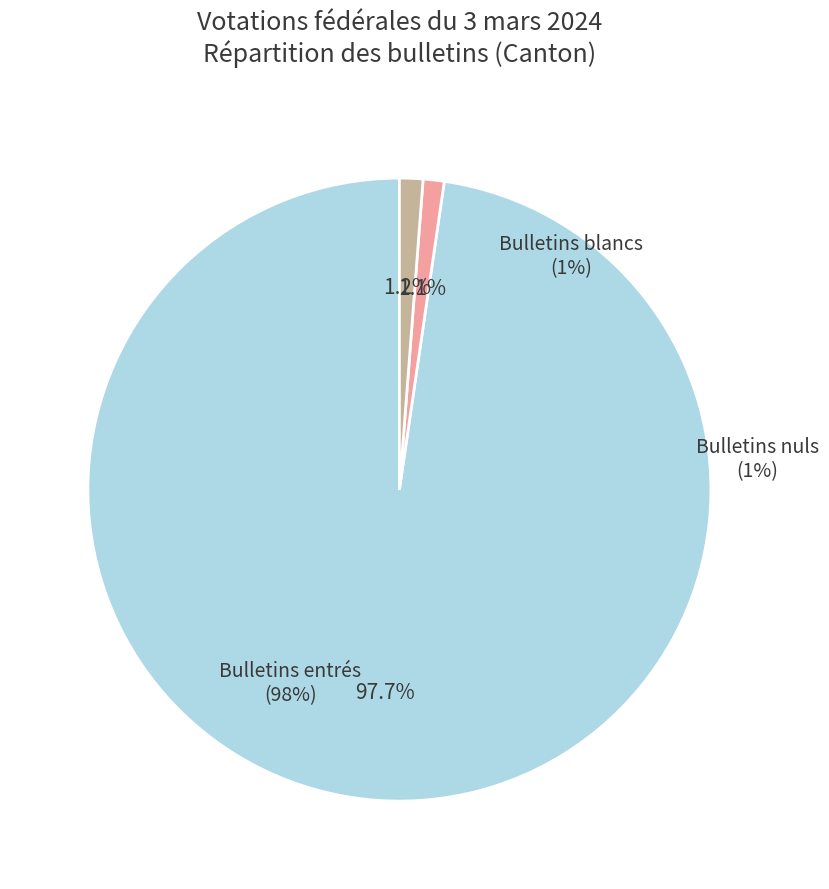

Is it true that Bulletins blancs is 1% of the pie?

True